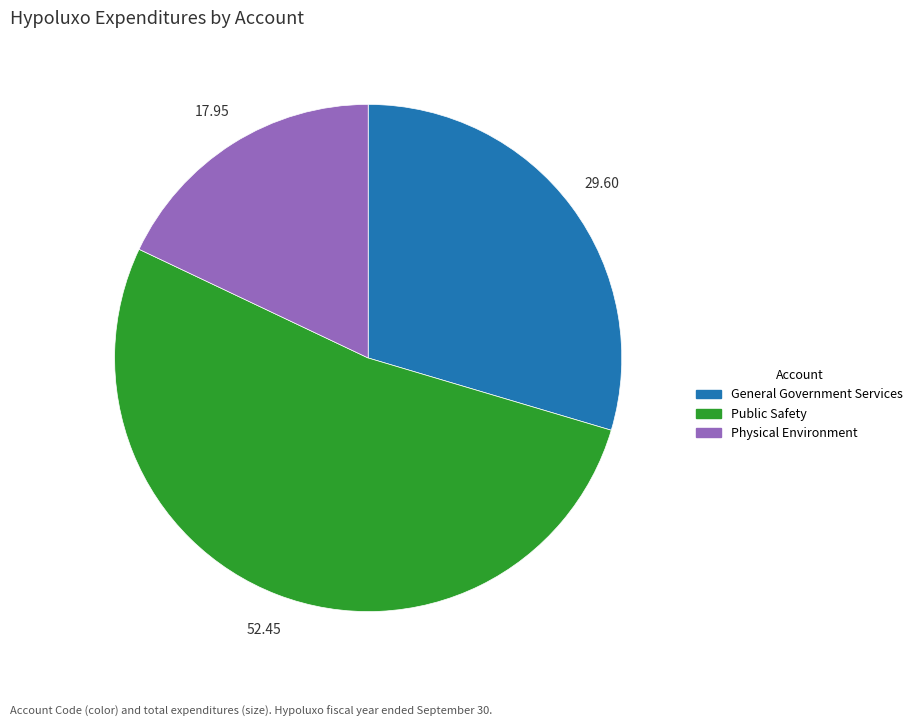

Between Physical Environment and General Government Services, which is larger?

General Government Services